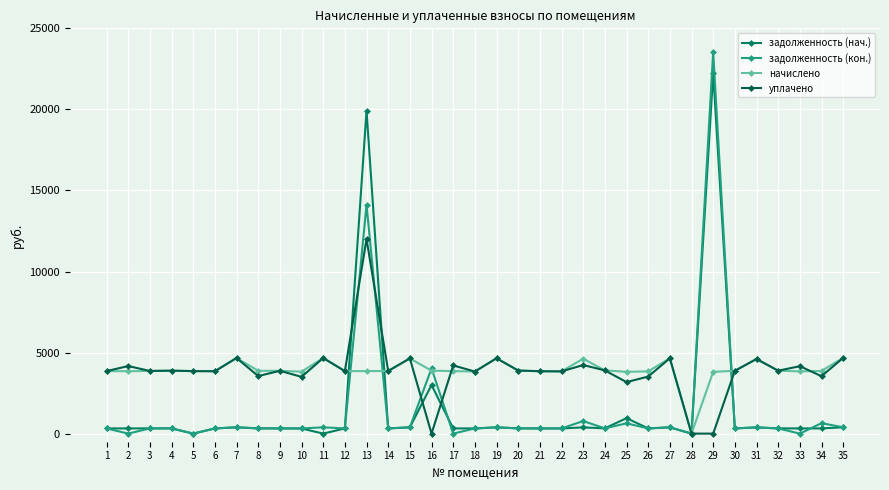

At which label does задолженность (кон.) first exceed 322?

3